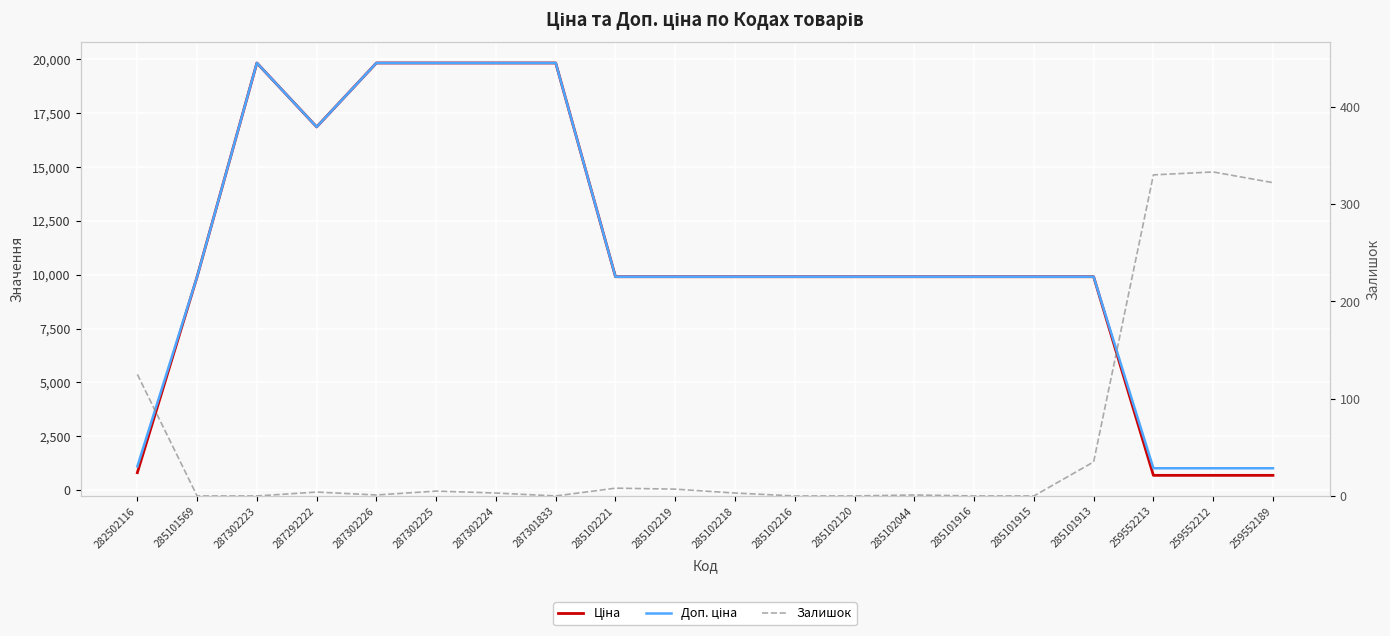

Which series has the widest spread of values?

Ціна